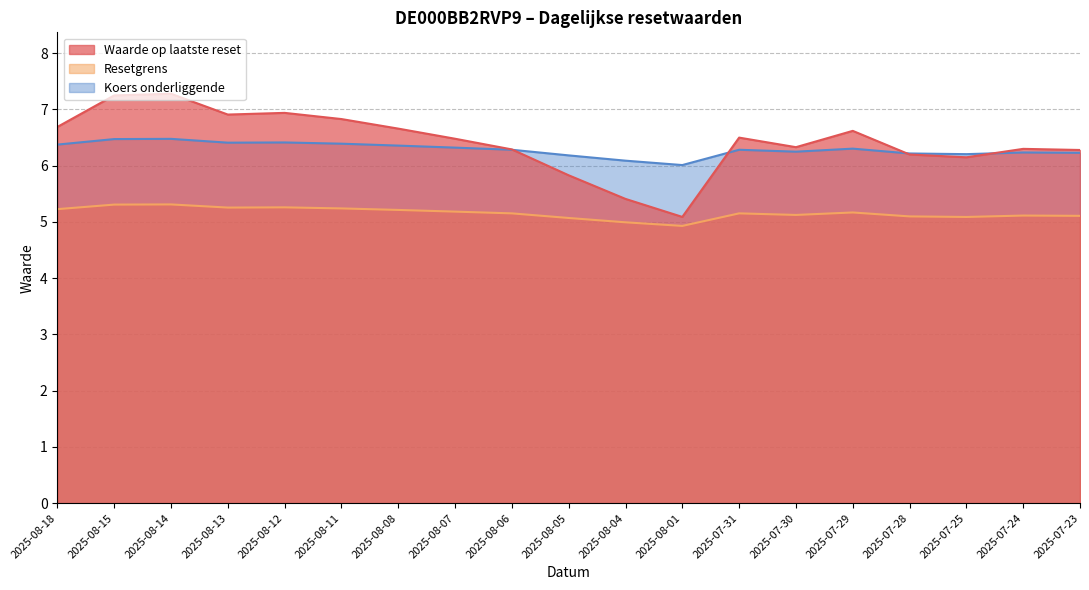

How many series are shown in this chart?

3